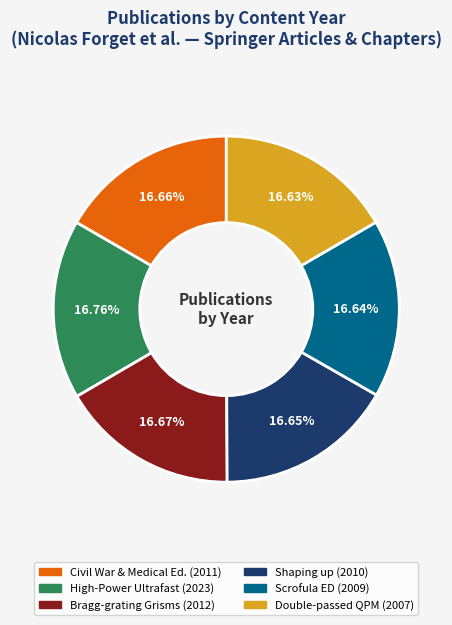

Does any single category account for the majority?

No